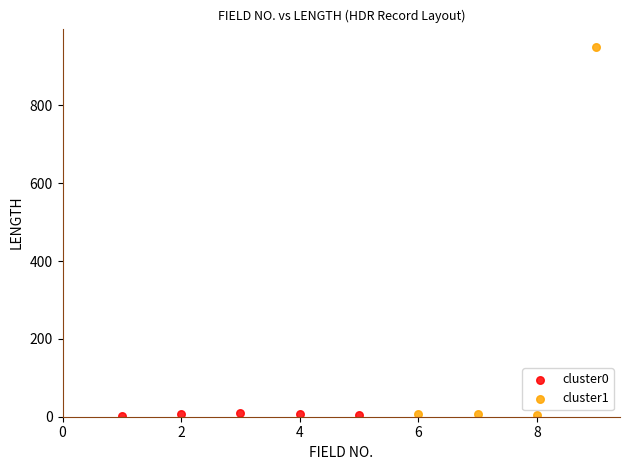

Which series contains the highest Y value?

cluster1